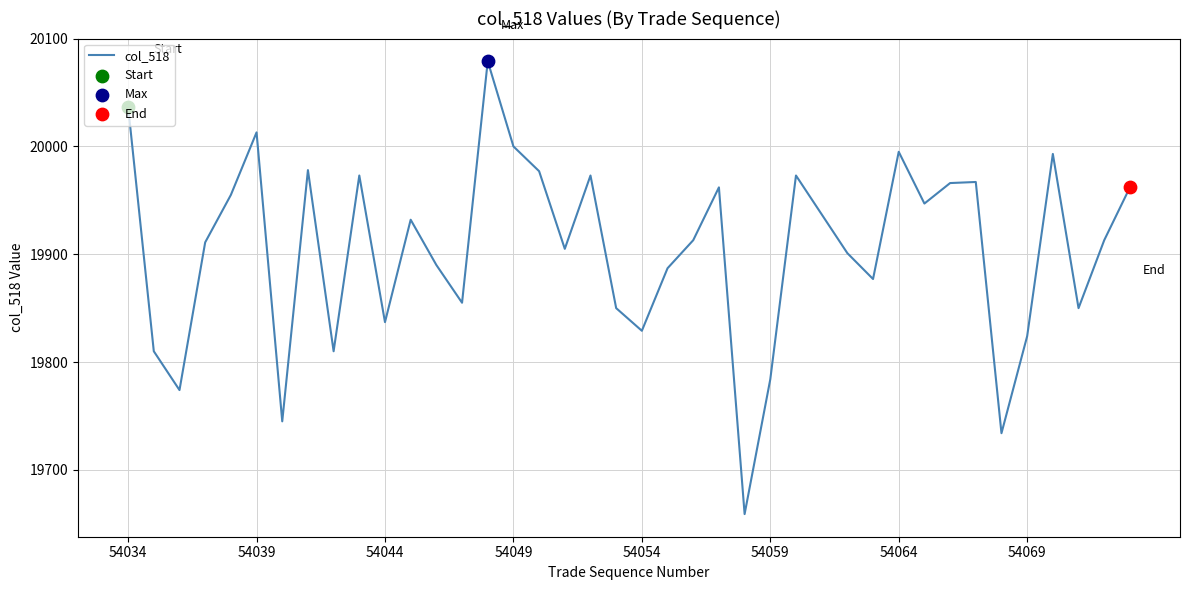

What is the greatest value displayed?

20079